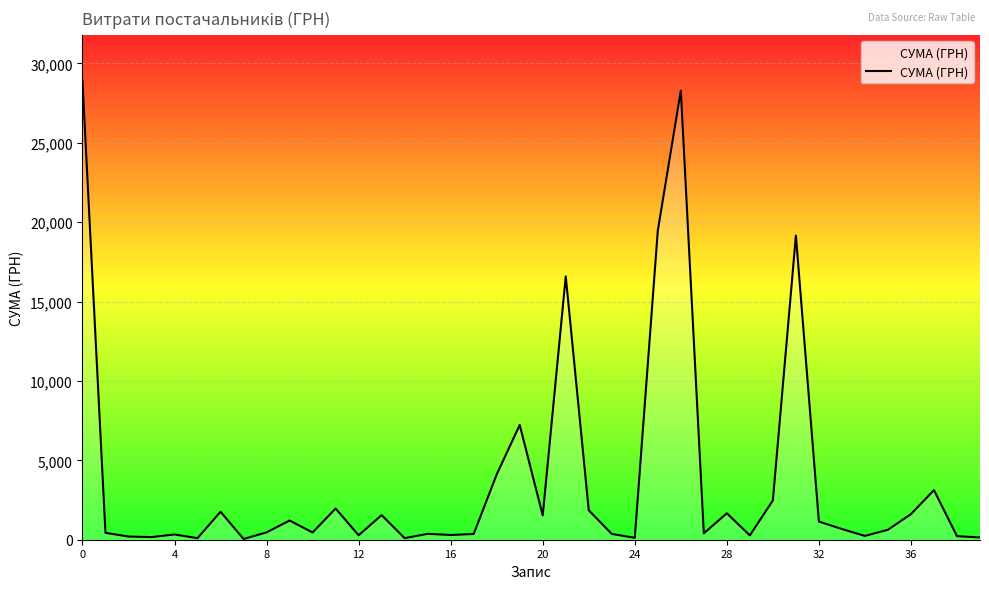

What is the difference between the maximum and minimum values?

28850.8